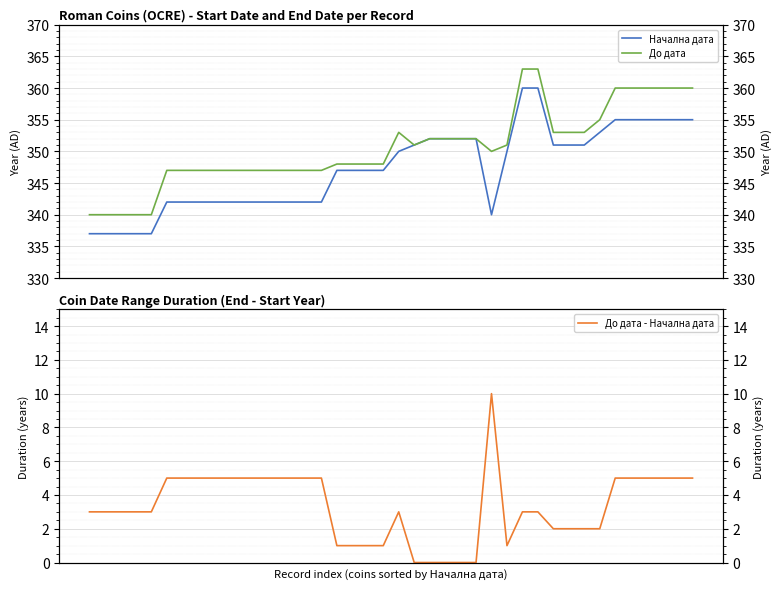

What are all the series names shown in the legend?

Начална дата, До дата, До дата - Начална дата